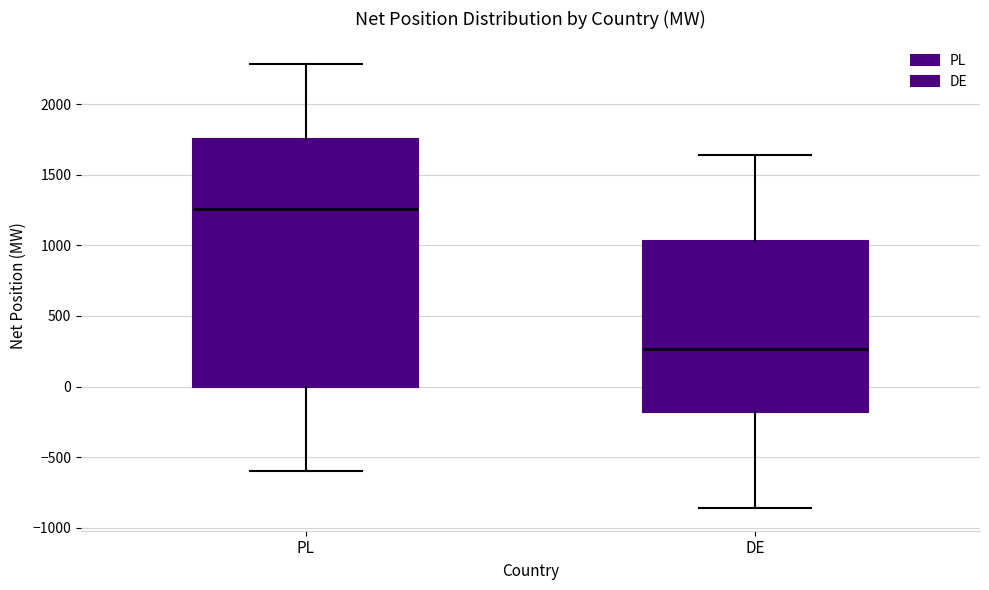

Reading left to right, transcribe this box plot: for each box, give where its median line is, the range the box spans, and where its two whiskers end, as read against the y-axis. The values are not printed on the chart, so give them approximately, as read against the axis.

PL: median 1250, box 0 to 1750, whiskers -600 to 2300
DE: median 250, box -200 to 1050, whiskers -850 to 1650